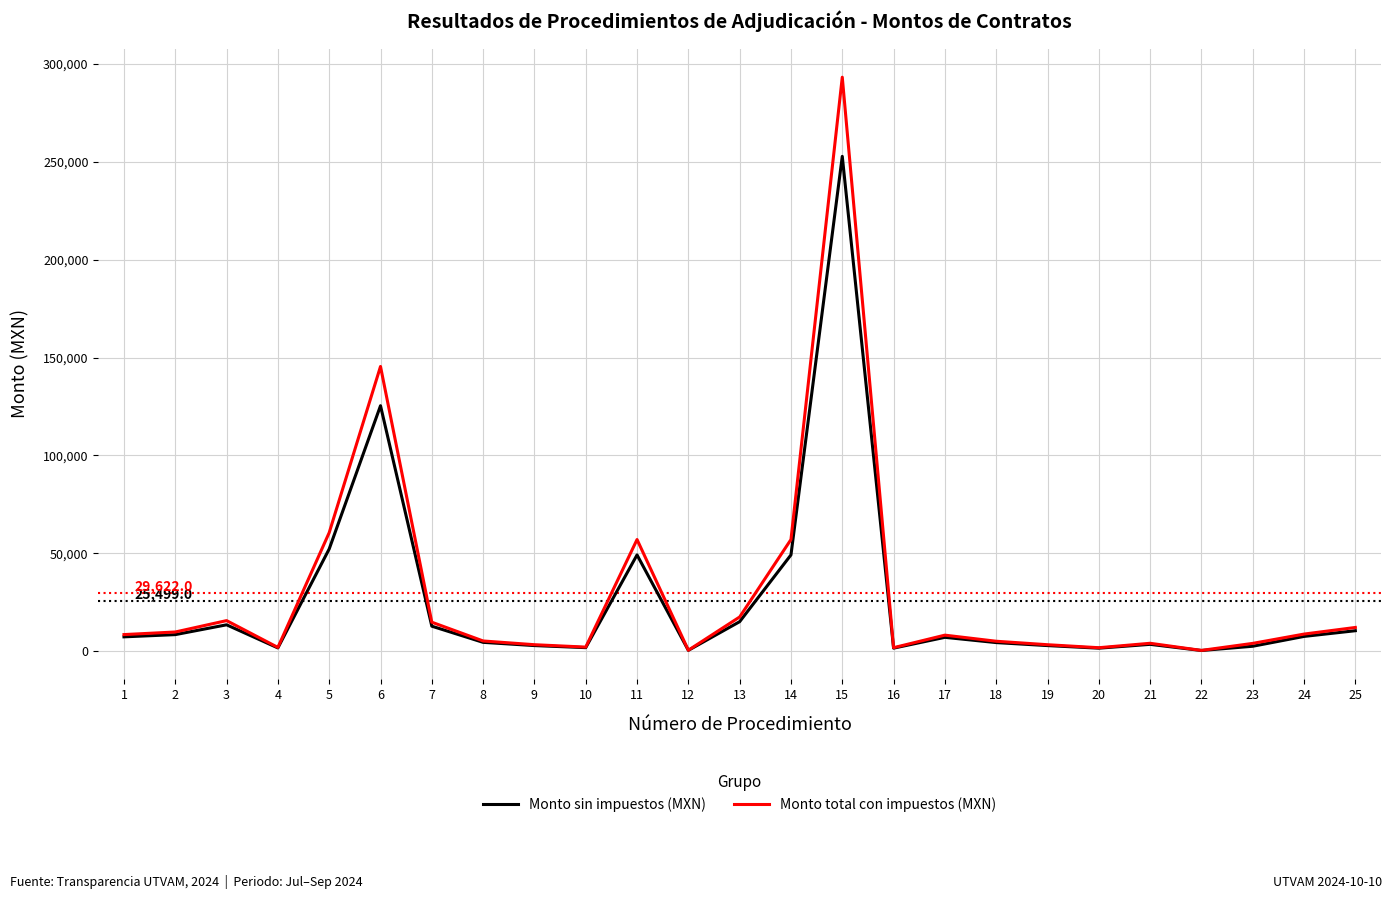

What is the difference between the maximum and minimum values in the Monto total con impuestos (MXN) series?

292981.2